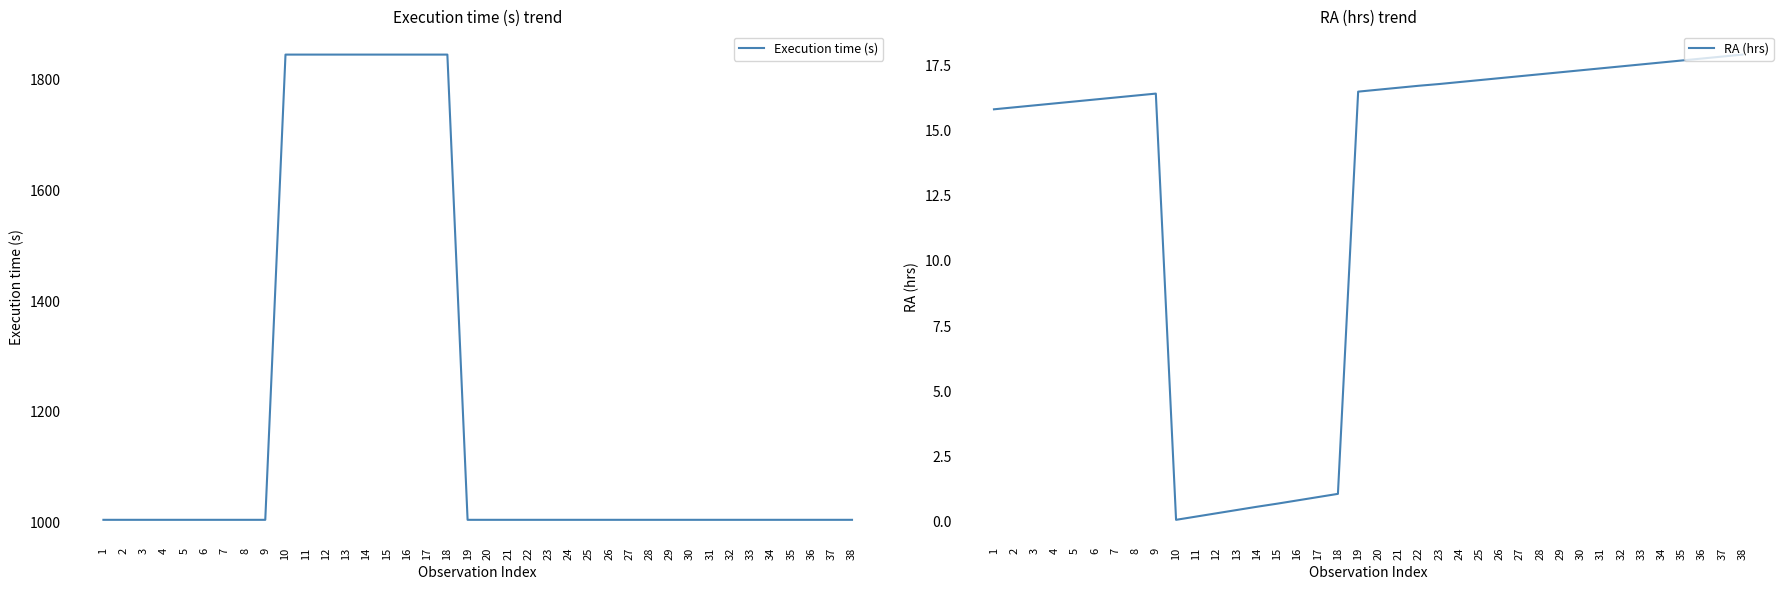

Is the value of Execution time (s) at 21 greater than the value of RA (hrs) at 11?

Yes